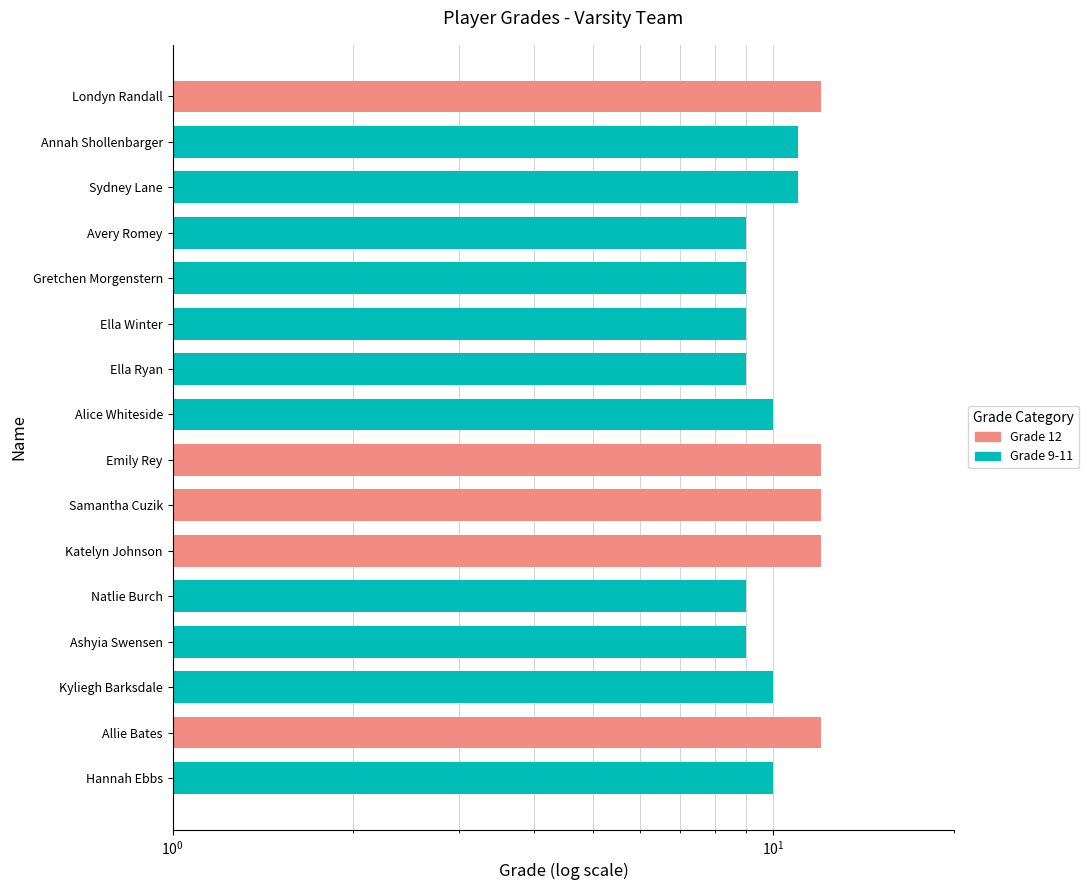

What is the change in value from Kyliegh Barksdale to Gretchen Morgenstern?

-1